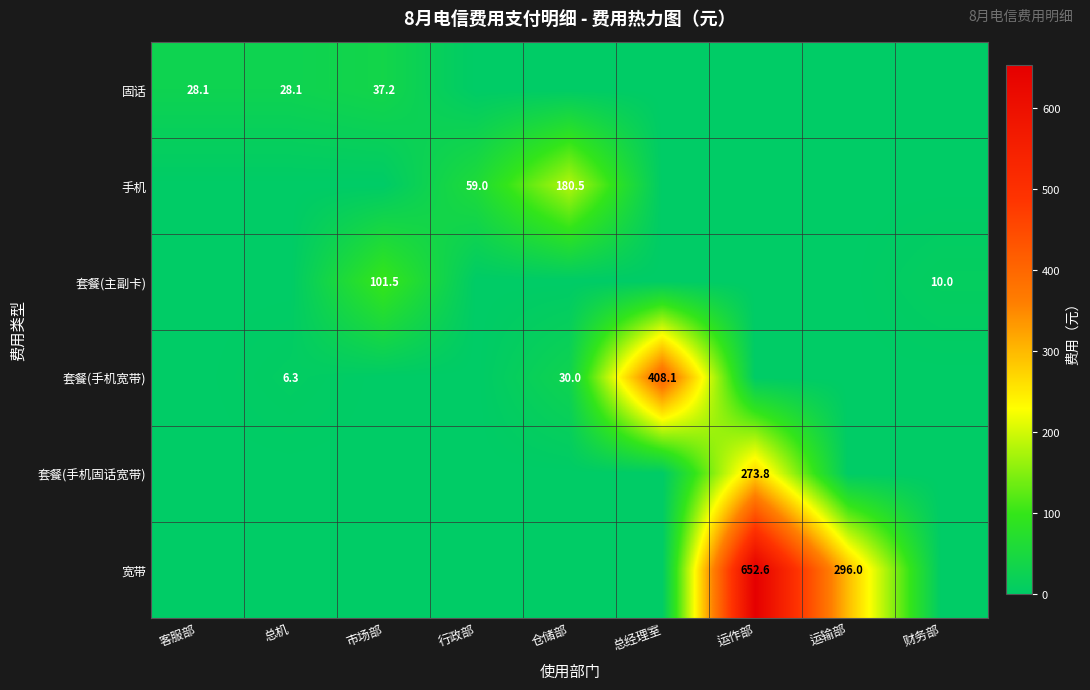

Which has a higher value, 总机 or 行政部?

总机